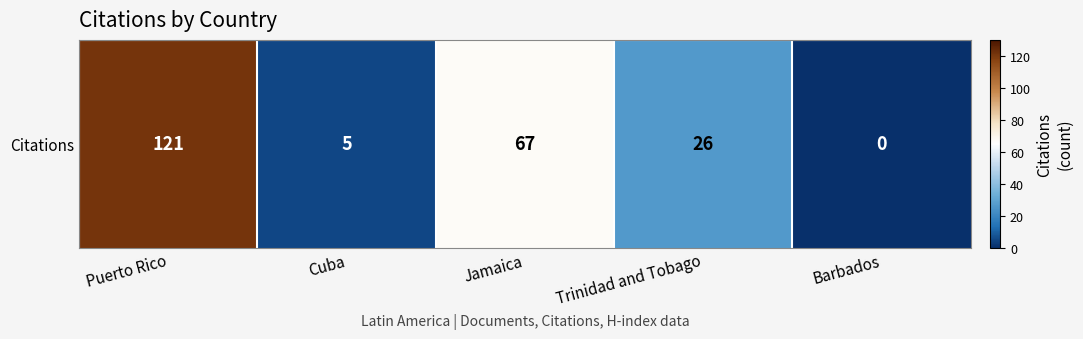

What is the difference between the values at Trinidad and Tobago and Cuba?

21